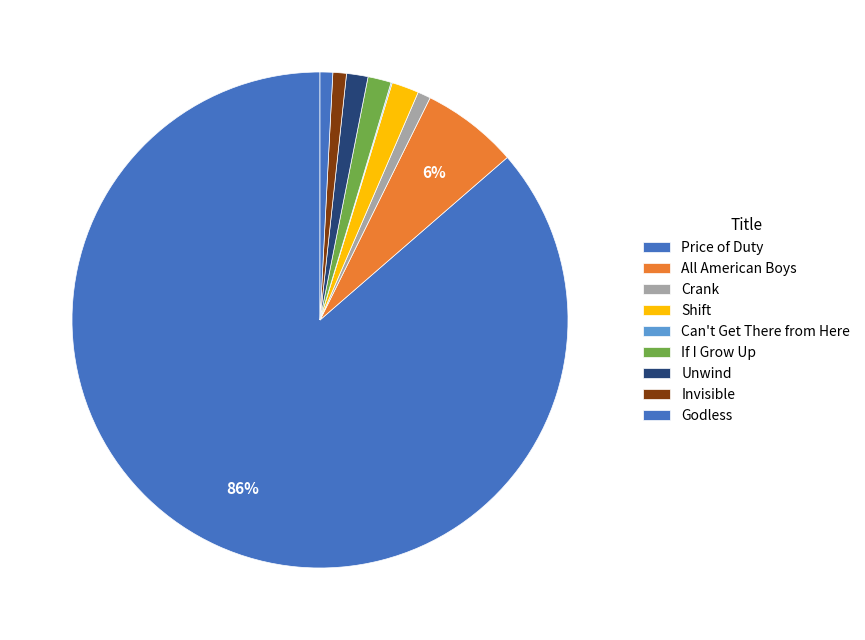

The Unwind slice represents 1% of the pie. True or false?

True